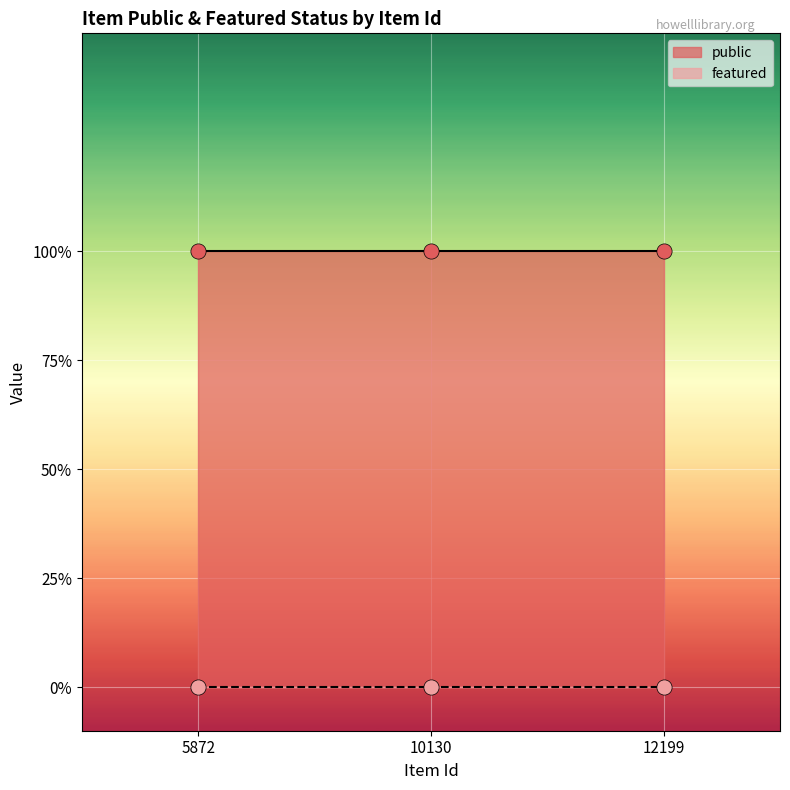

What are all the series names shown in the legend?

public, featured